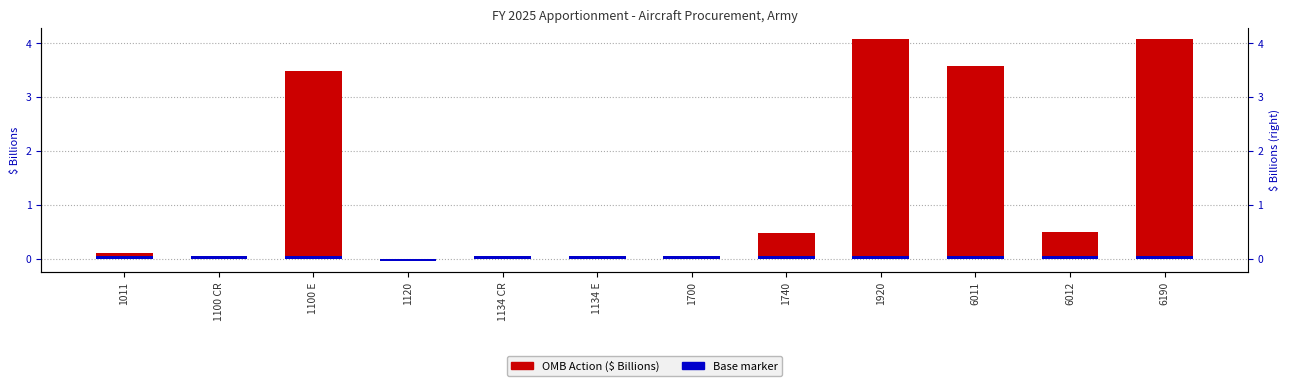

The value at 6190 is 1.2. True or false?

False